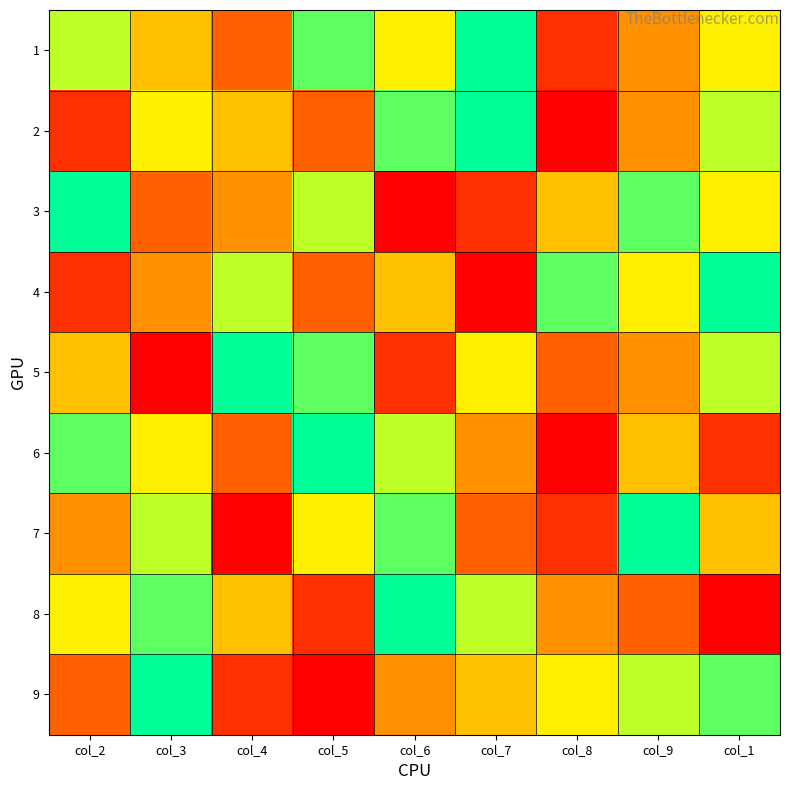

At which category is the sum across all series the highest?

col_1